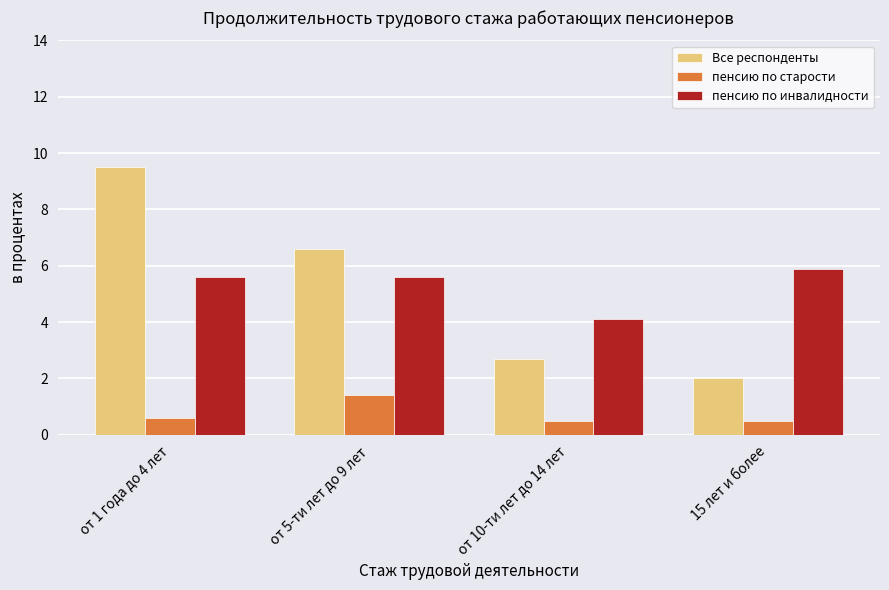

What is the smallest value displayed?

0.5